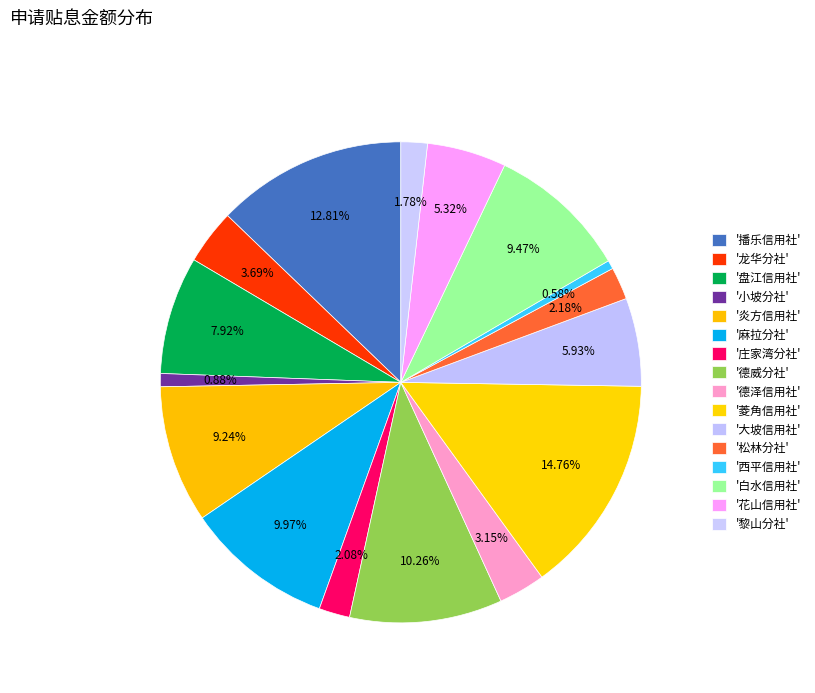

To the nearest percent, what is the difference between the largest and smallest slice percentages?

14%